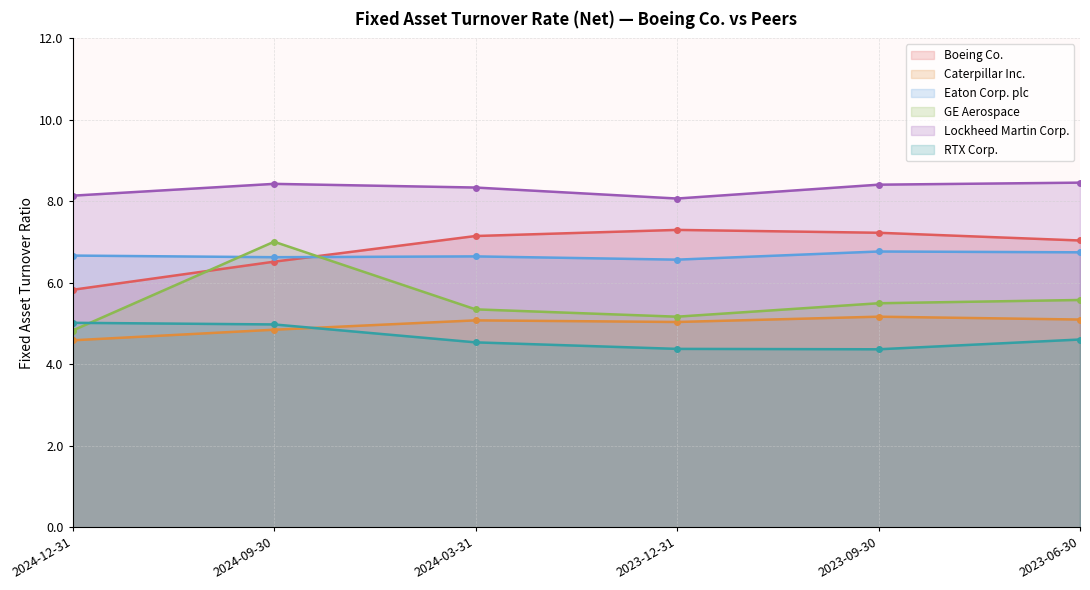

The Caterpillar Inc. series shows 5.1 at 2024-03-31. True or false?

True